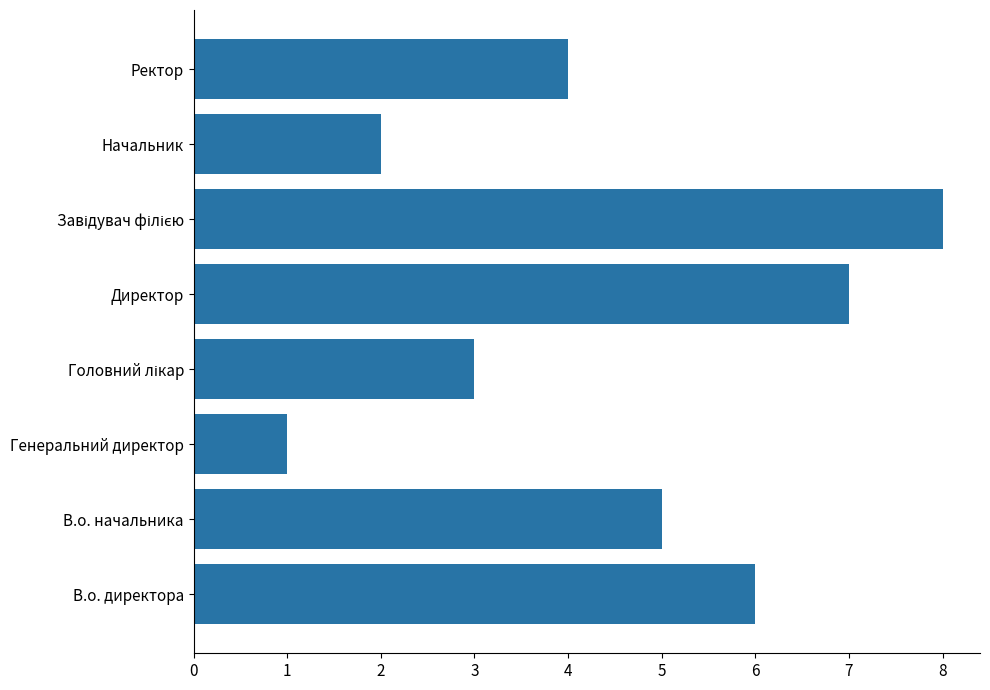

Is it true that the value at В.о. начальника is 5?

True